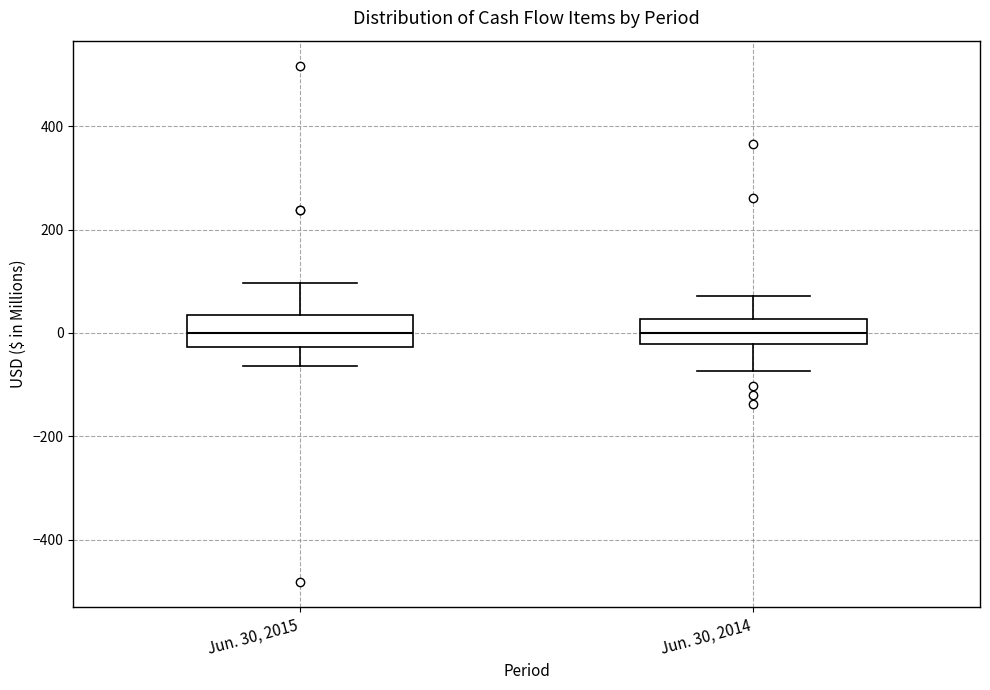

Where does the lower whisker of the box for Jun. 30, 2014 end on the y-axis? The values are not printed on the chart, so give them approximately, as read against the axis.

-80